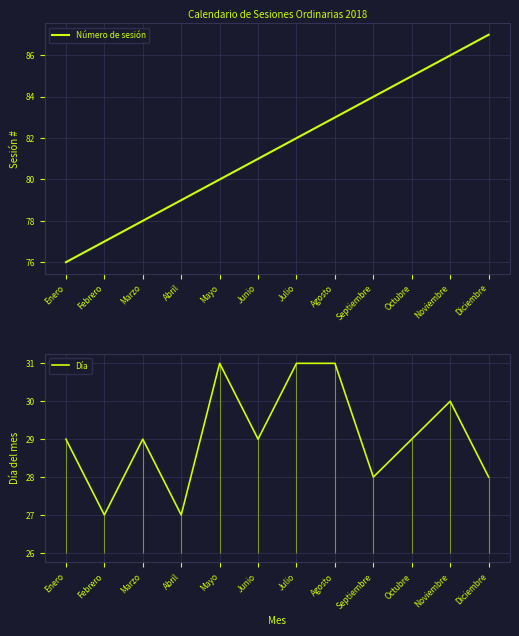

How many data points in Día are above 29?

4